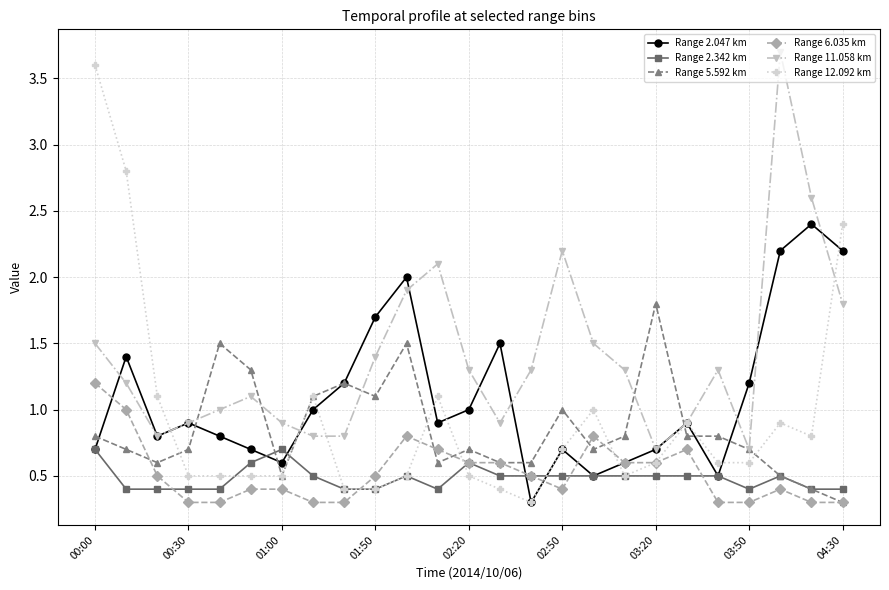

Is this an area chart (filled region under the line)?

No